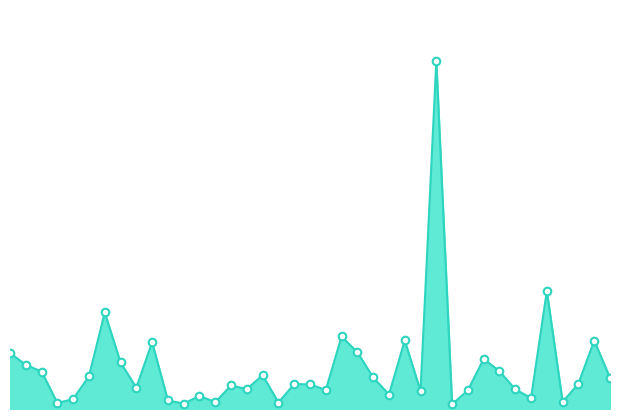

Is this an area chart (filled region under the line)?

Yes